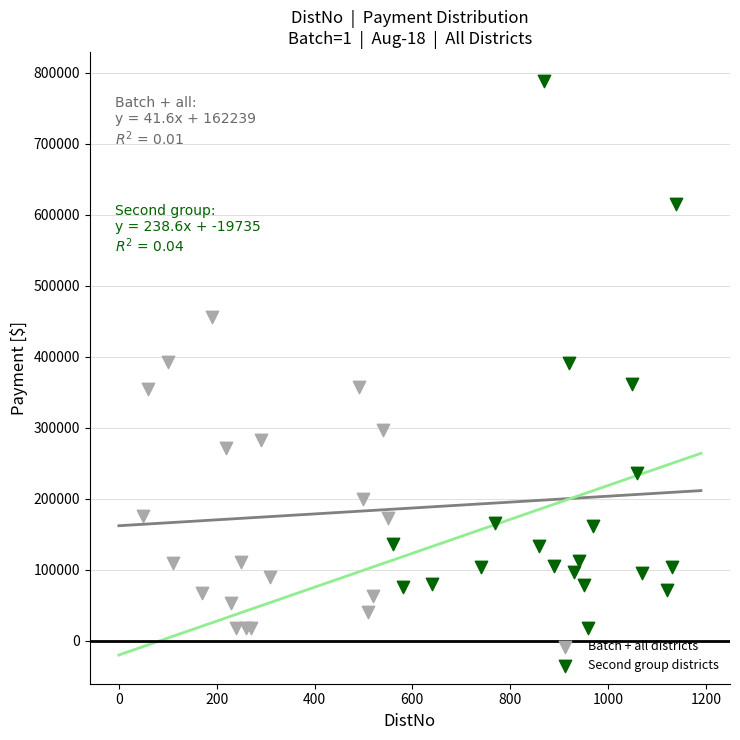

Which series contains the highest Y value?

Second group districts